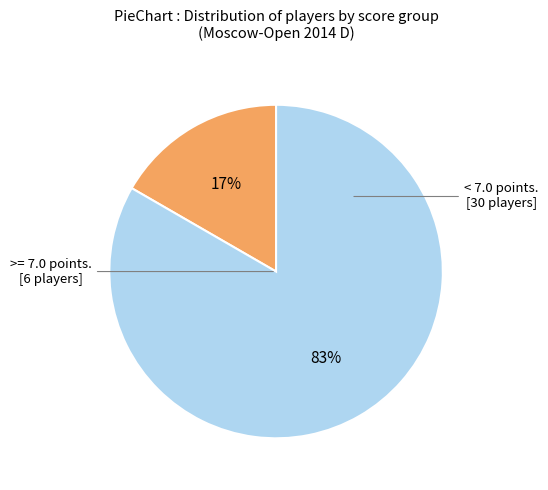

Does any single category account for the majority?

Yes